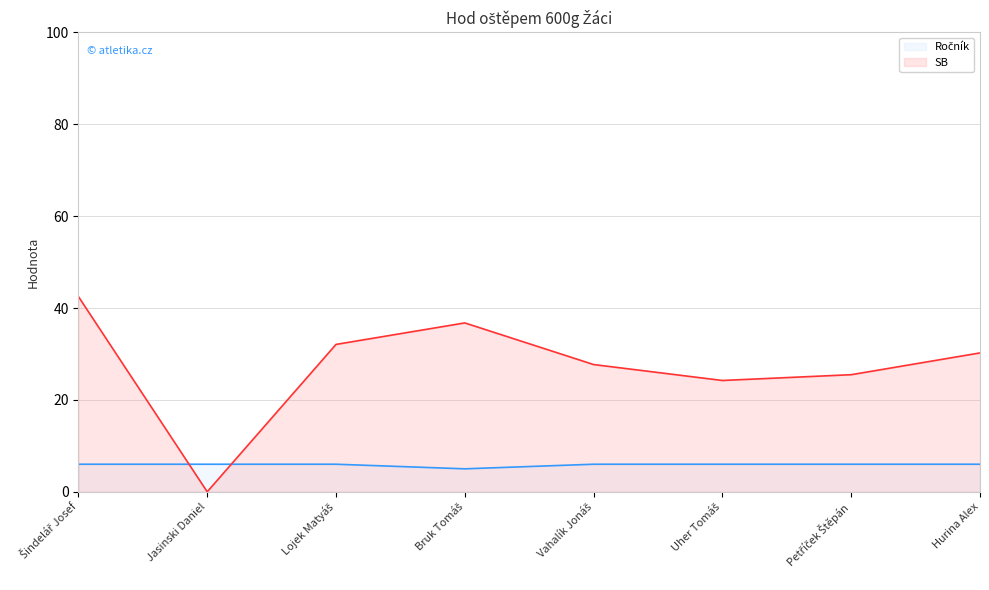

What is the maximum value for Ročník?

6.0